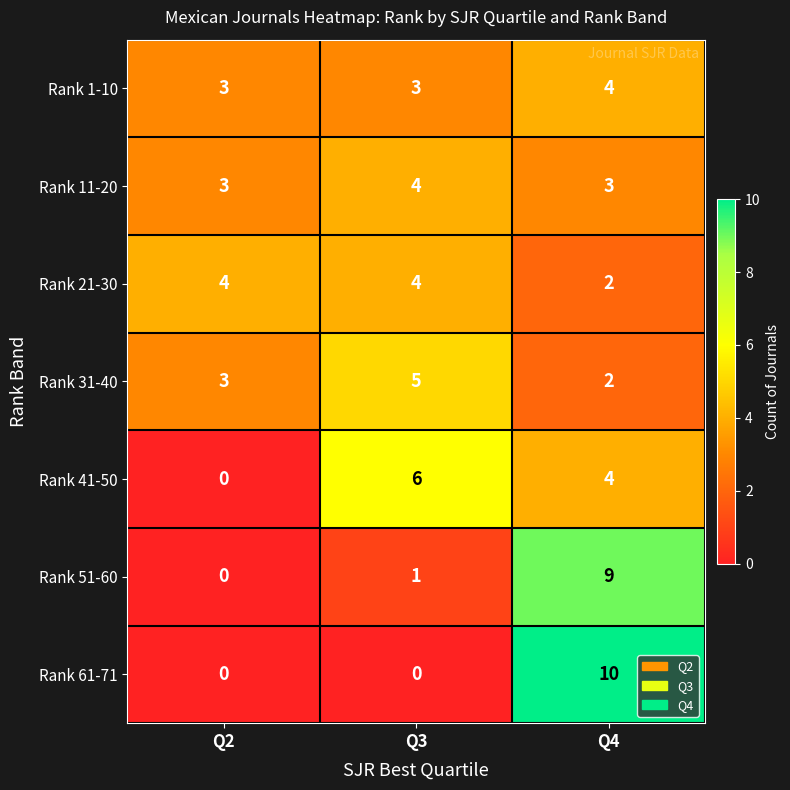

Reading left to right, what are all the values shown in this chart?

Rank 1-10: 3	3	4
Rank 11-20: 3	4	3
Rank 21-30: 4	4	2
Rank 31-40: 3	5	2
Rank 41-50: 0	6	4
Rank 51-60: 0	1	9
Rank 61-71: 0	0	10